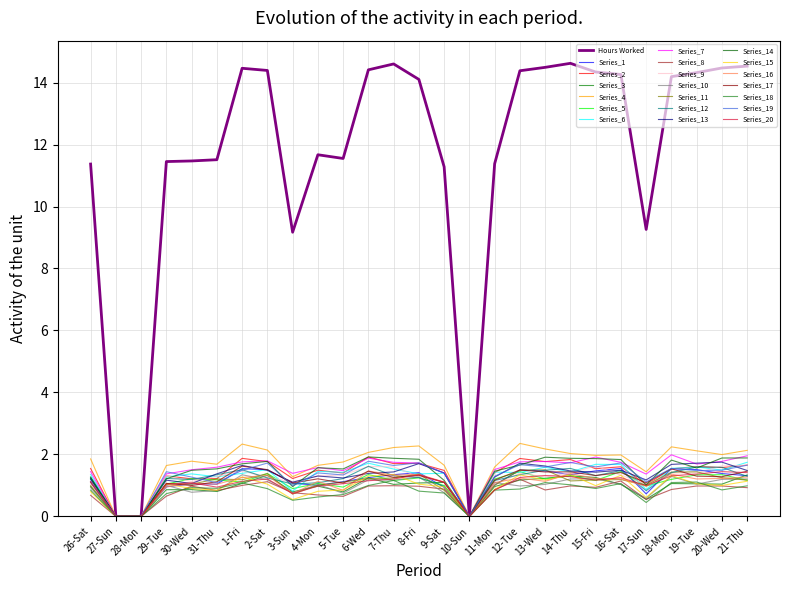

How many lines are shown in the chart?

21